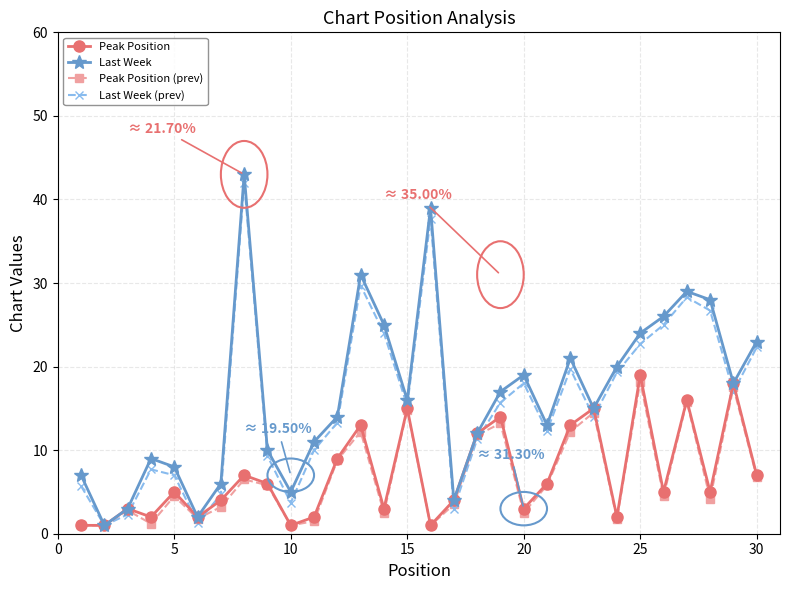

Which series has the largest total across all categories?

Last Week